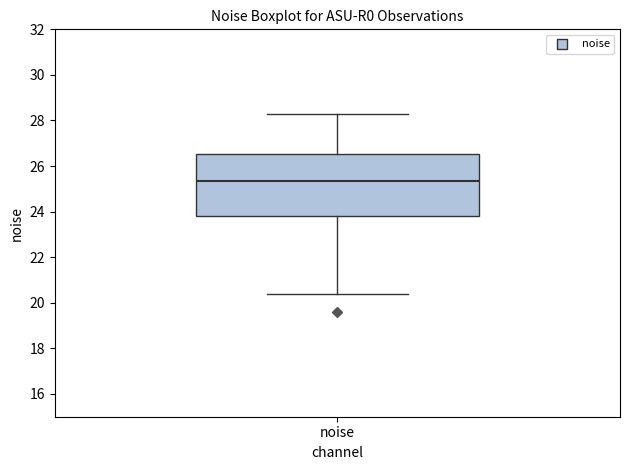

Where is the upper edge of the box for noise on the y-axis? The values are not printed on the chart, so give them approximately, as read against the axis.

26.6